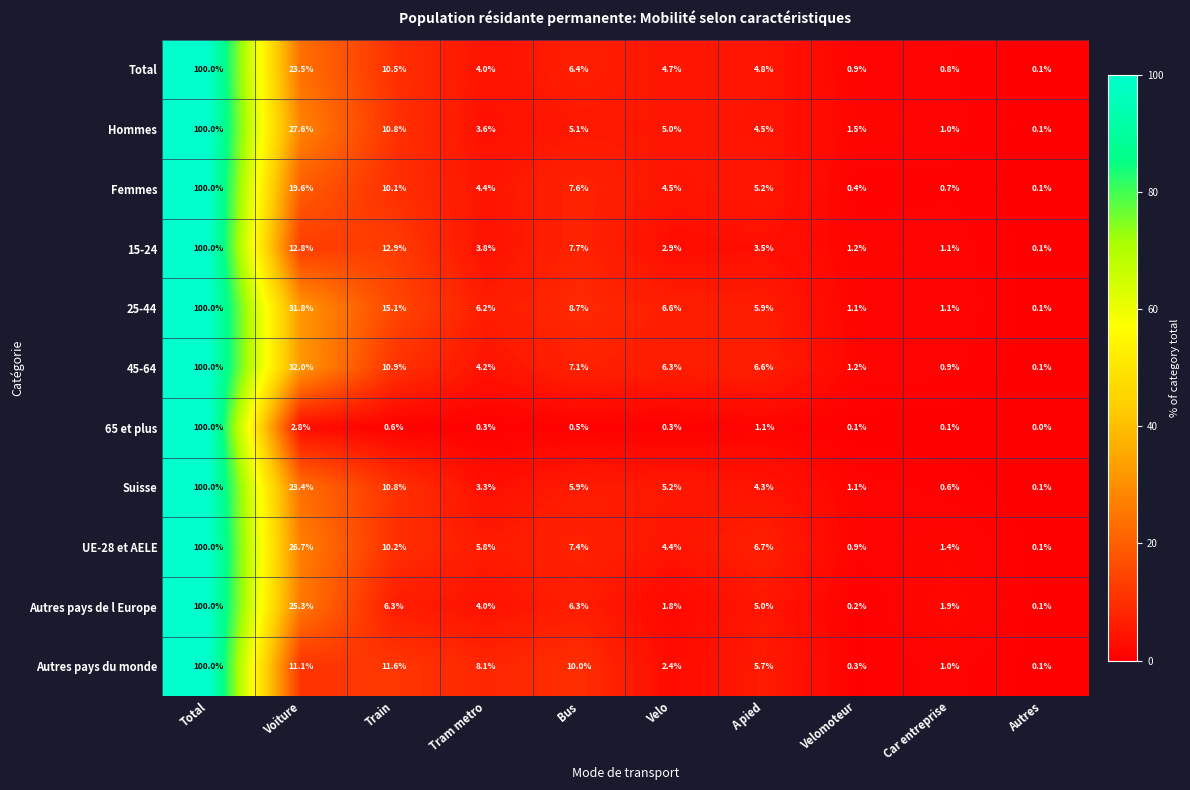

What is the sum of the Autres pays de l Europe values at Velo and Autres?

1.9